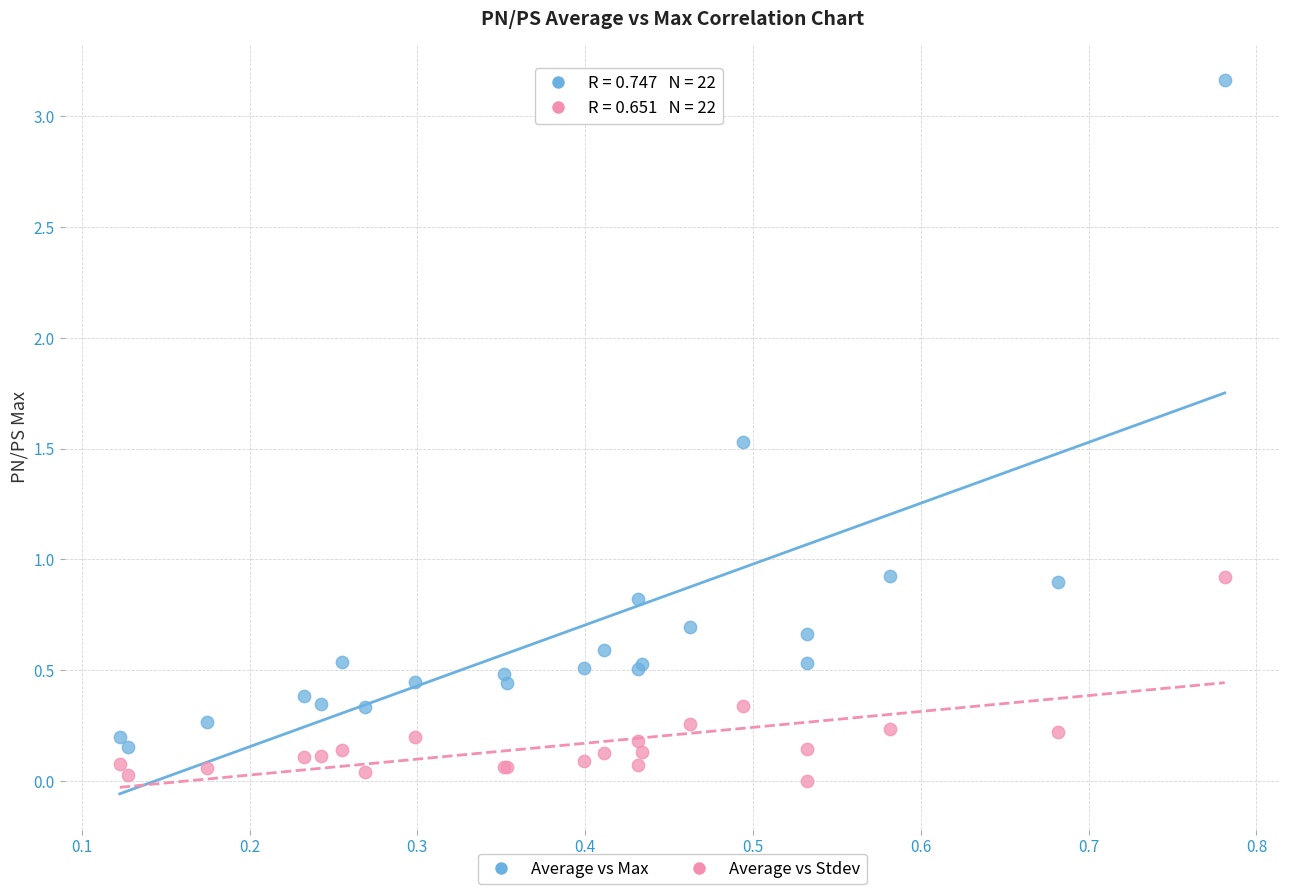

Which series contains the highest Y value?

Average vs Max